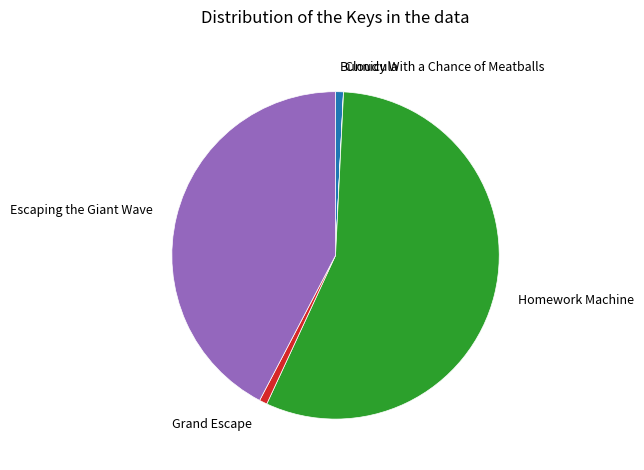

Between Grand Escape and Escaping the Giant Wave, which is larger?

Escaping the Giant Wave